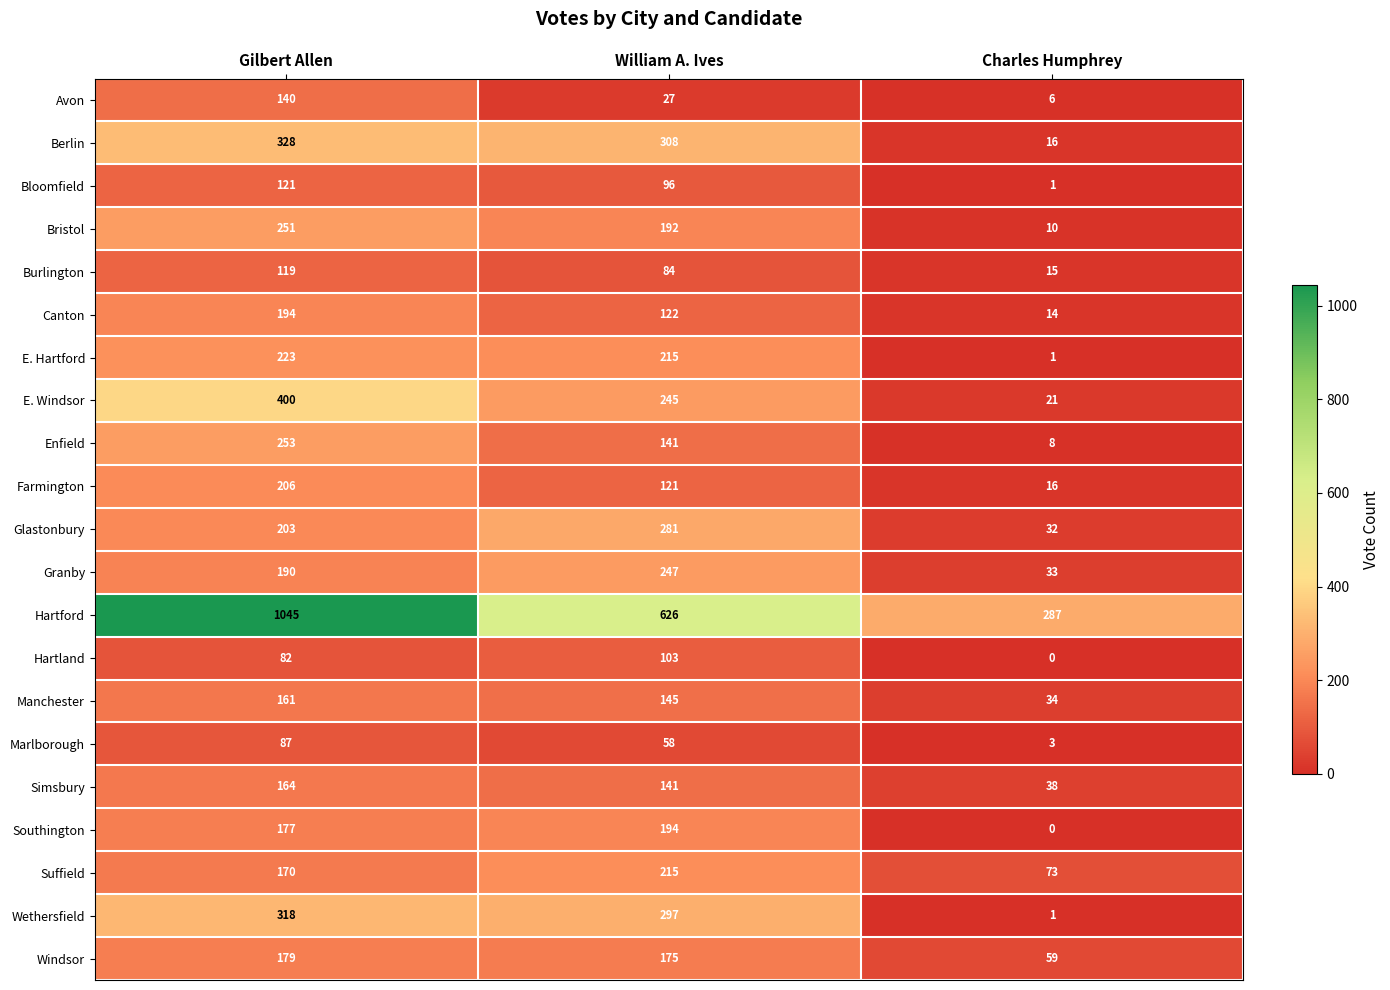

What value does the Wethersfield series have at William A. Ives?

297